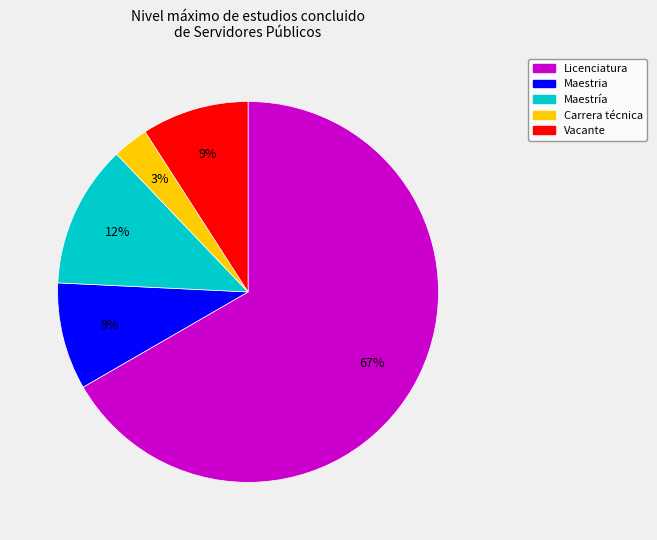

To the nearest percent, what is the combined percentage of Licenciatura and Vacante?

76%